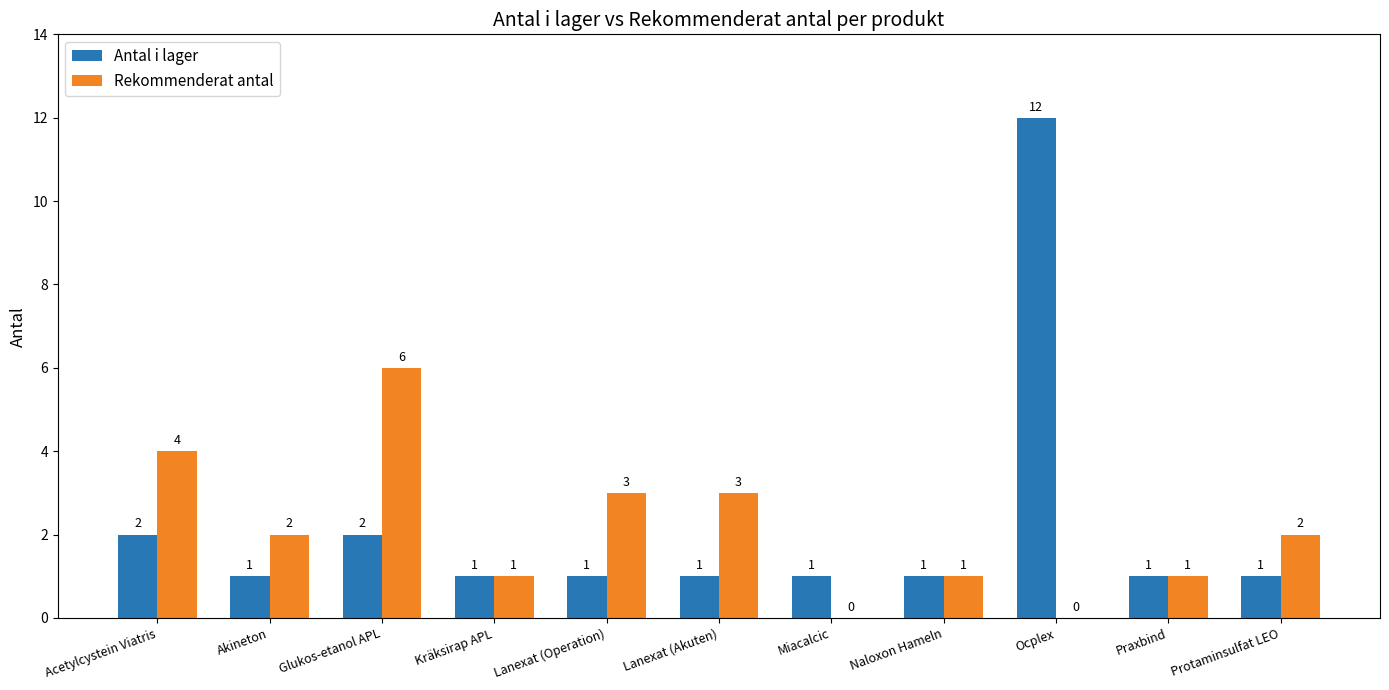

What is the sum of all Antal i lager values?

24